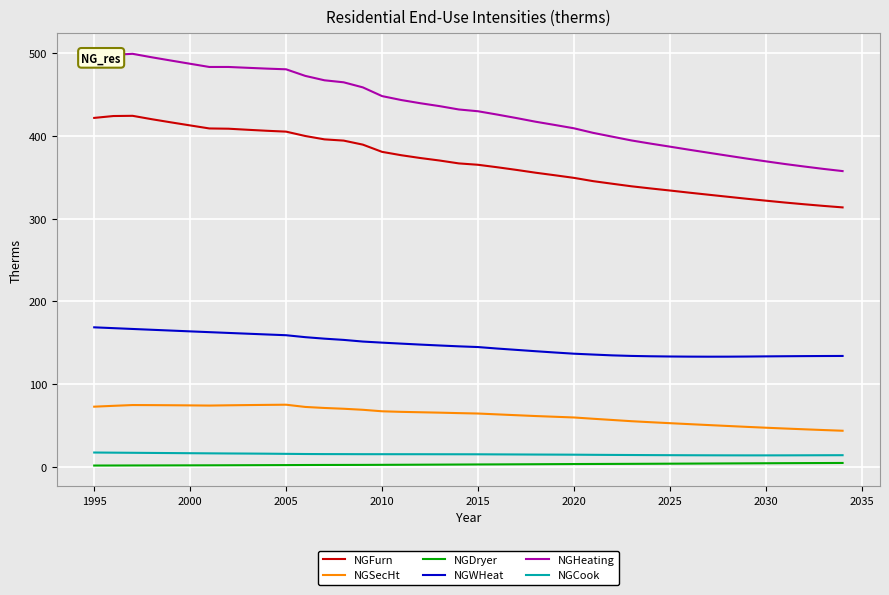

At how many categories does at least one series exceed 53?

40